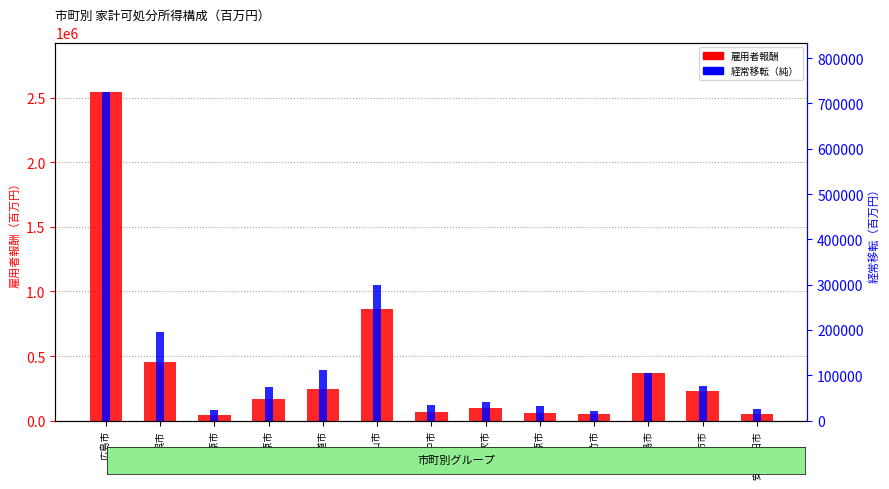

Which series has the widest spread of values?

雇用者報酬